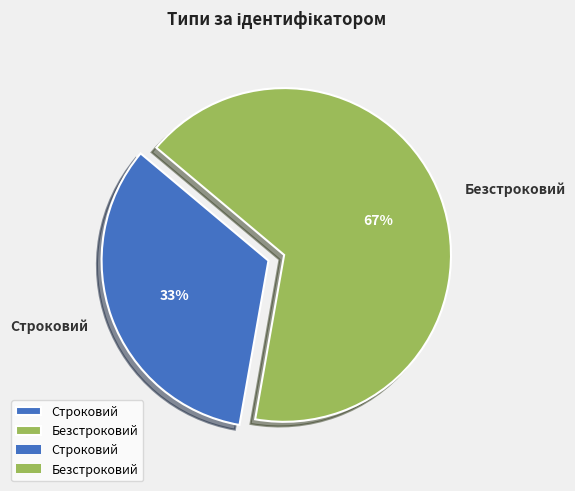

Is it true that Безстроковий is 67% of the pie?

True